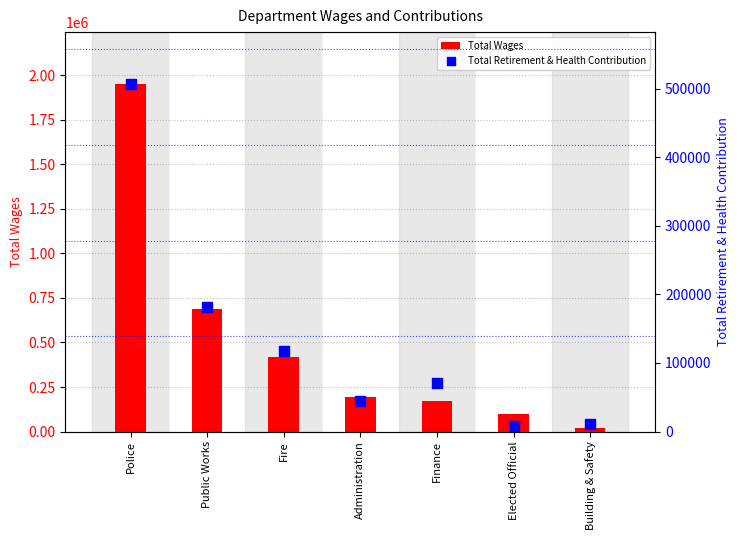

Which series has the widest spread of Y values?

Total Wages